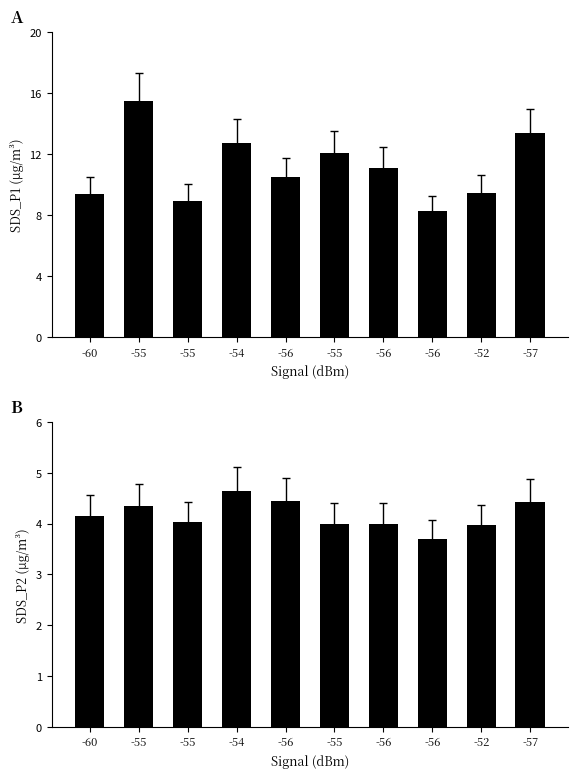

How many values in the SDS_P1 series exceed 11?

5